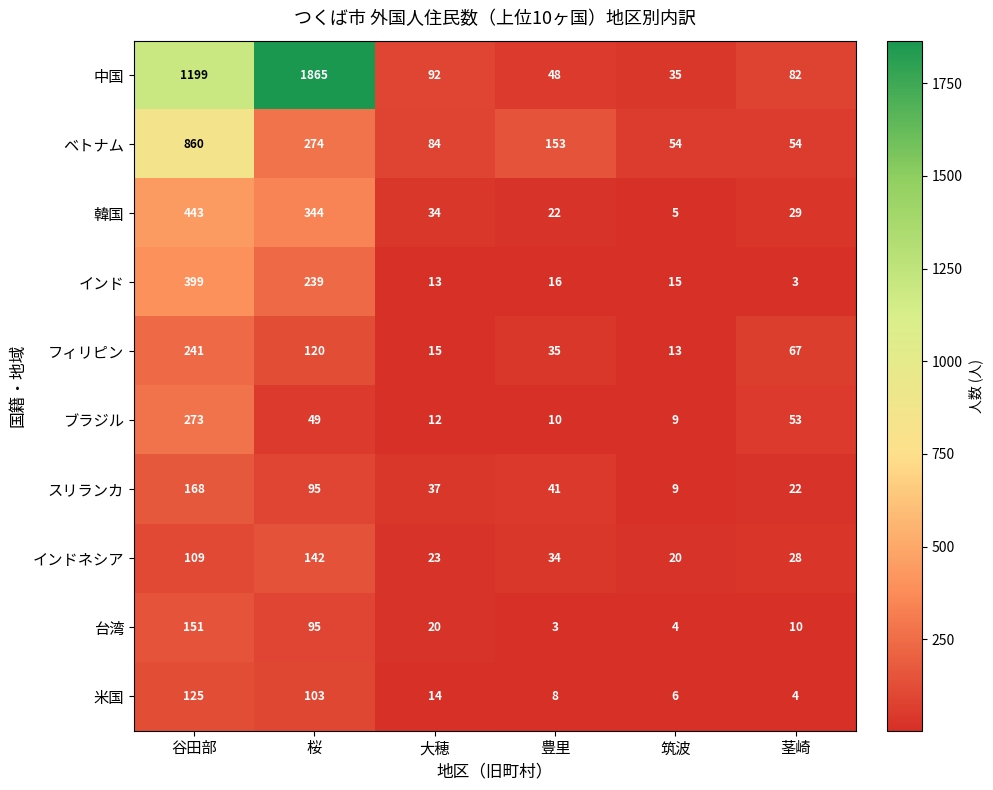

What is the total value across all series at 桜?

3326